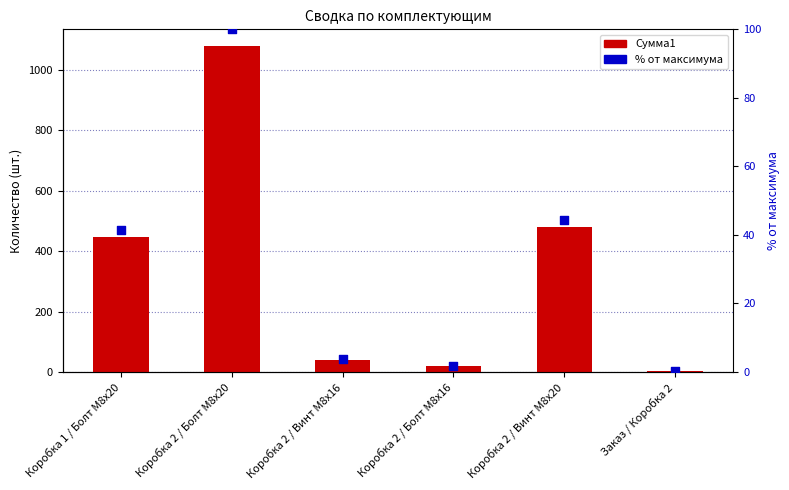

Which series contains the highest Y value?

Сумма1